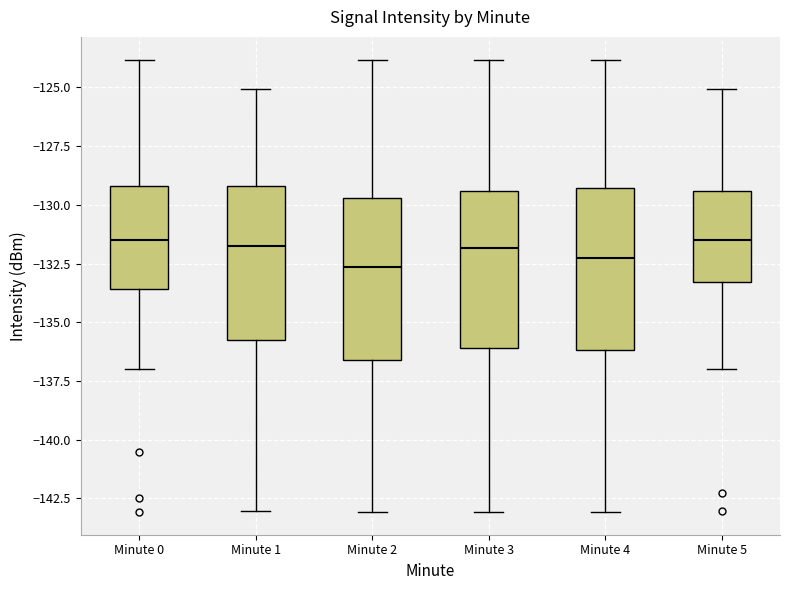

Reading left to right, transcribe this box plot: for each box, give where its median line is, the range the box spans, and where its two whiskers end, as read against the y-axis. The values are not printed on the chart, so give them approximately, as read against the axis.

Minute 0: median -131.5, box -133.5 to -129.0, whiskers -137.0 to -124.0
Minute 1: median -131.5, box -136.0 to -129.0, whiskers -143.0 to -125.0
Minute 2: median -132.5, box -136.5 to -129.5, whiskers -143.0 to -124.0
Minute 3: median -132.0, box -136.0 to -129.5, whiskers -143.0 to -124.0
Minute 4: median -132.0, box -136.0 to -129.5, whiskers -143.0 to -124.0
Minute 5: median -131.5, box -133.5 to -129.5, whiskers -137.0 to -125.0